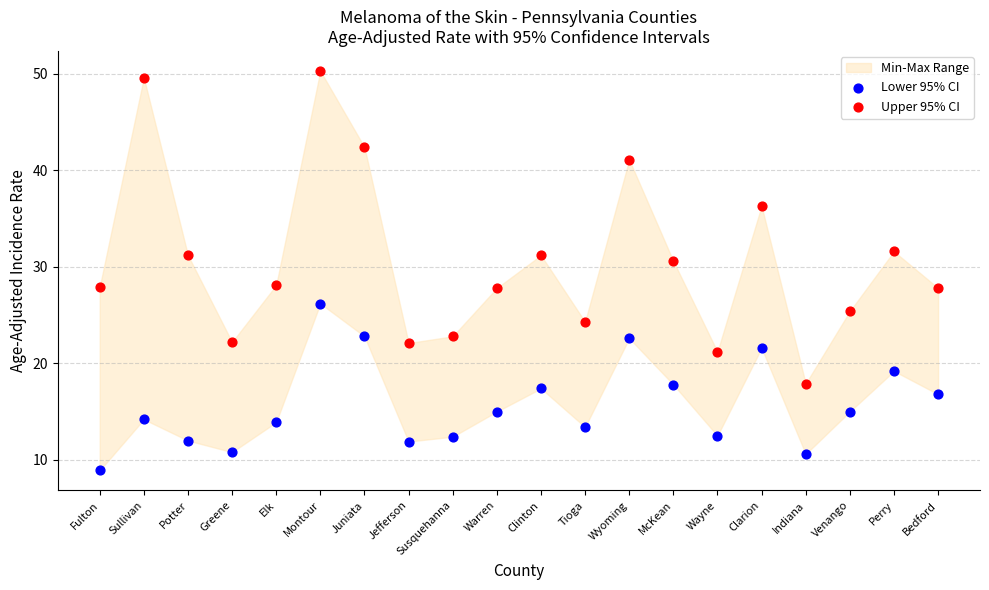

Which series has the largest Y range (max minus min)?

Upper 95% CI